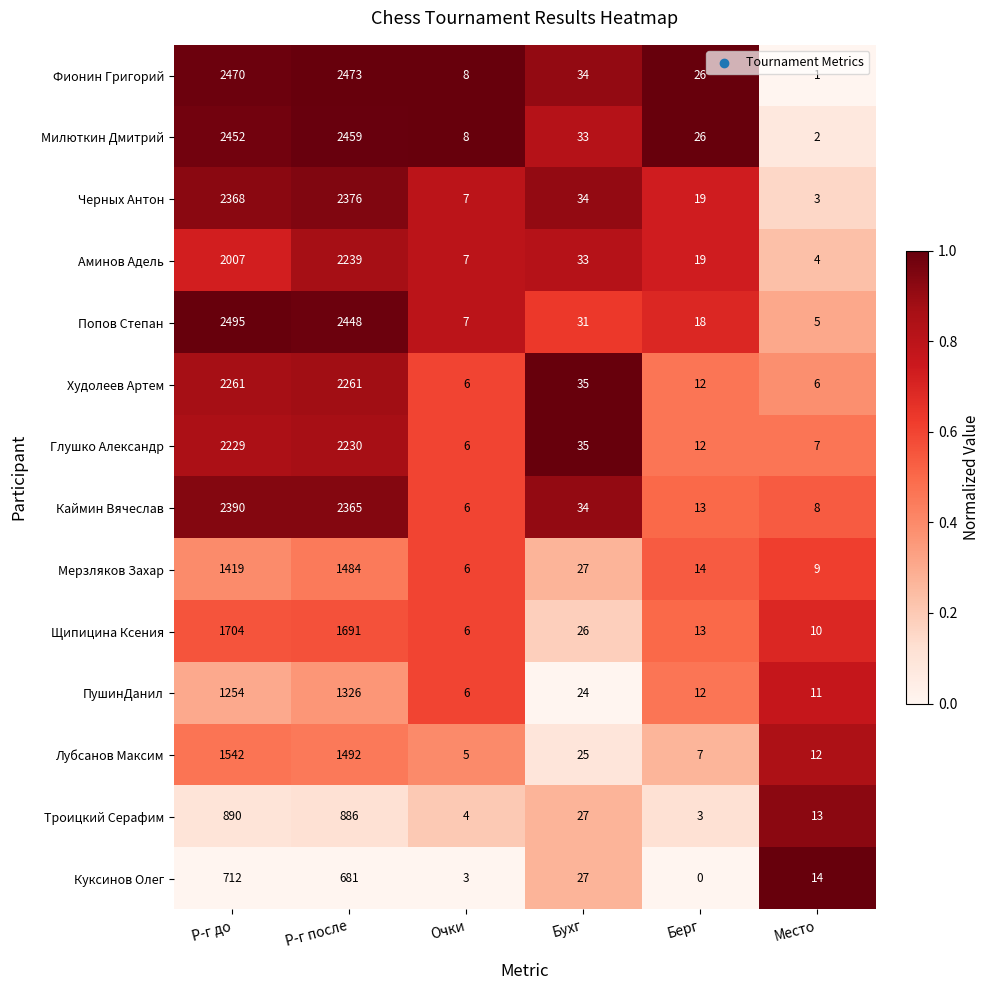

What is the difference between the maximum and second lowest values in the Троицкий Серафим series?

886